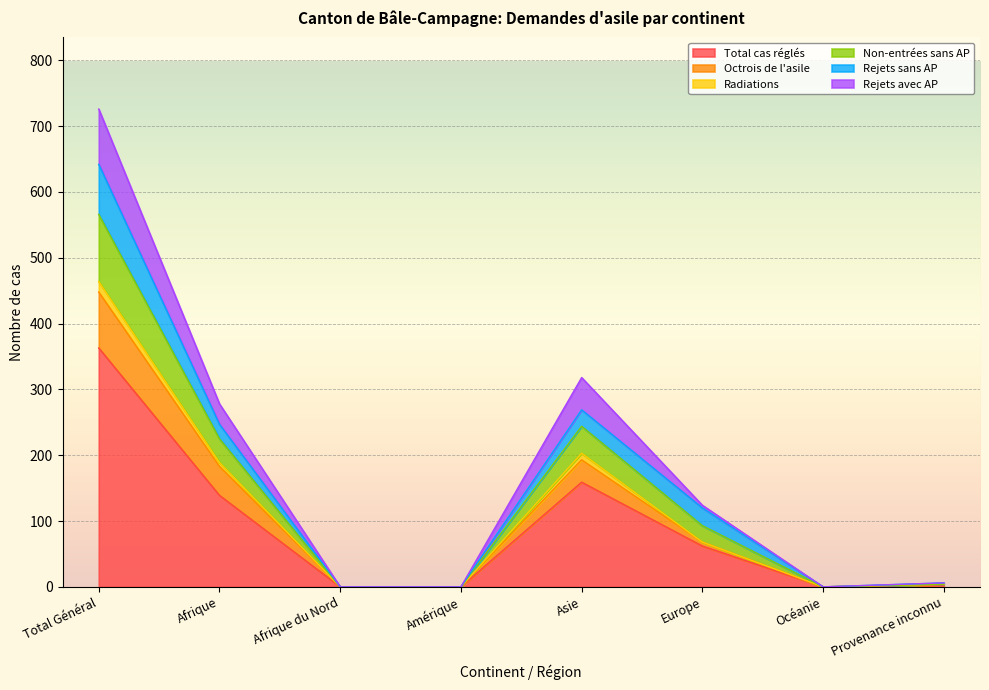

Rank the series at Provenance inconnu from lowest to highest value.

Total cas réglés, Octrois de l'asile, Rejets avec AP, Non-entrées sans AP